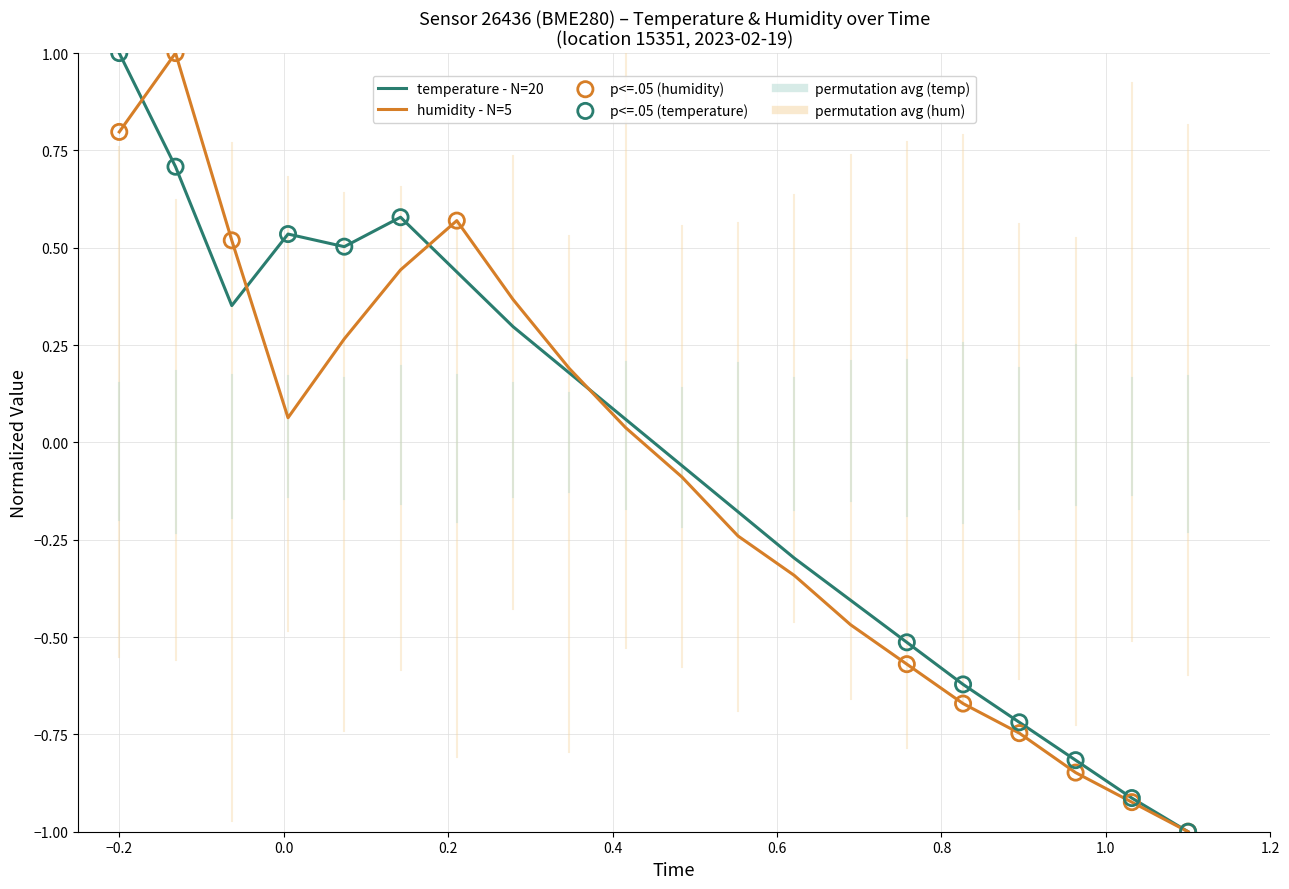

Which series has the largest total across all categories?

temperature - N=20